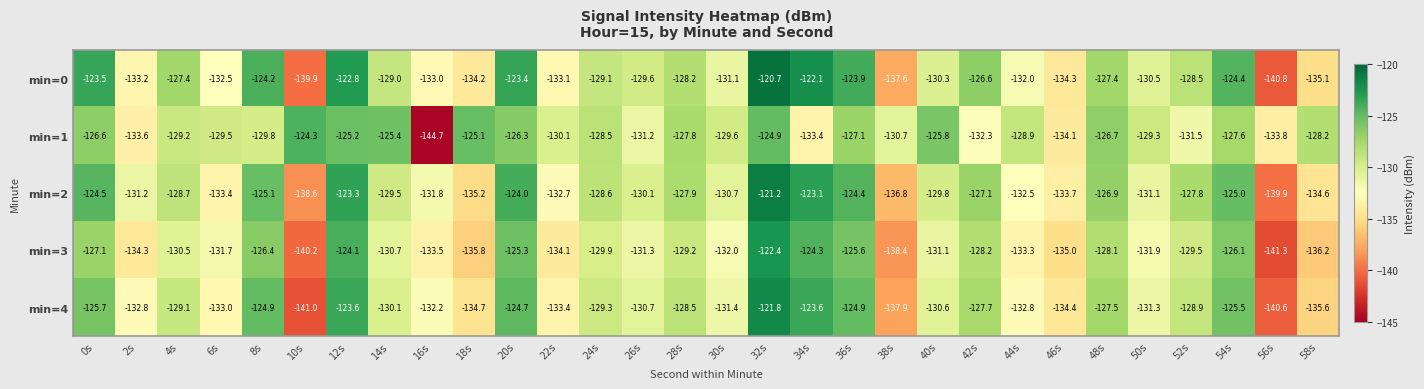

Is it true that min=2 equals -124.4 at 36s?

True